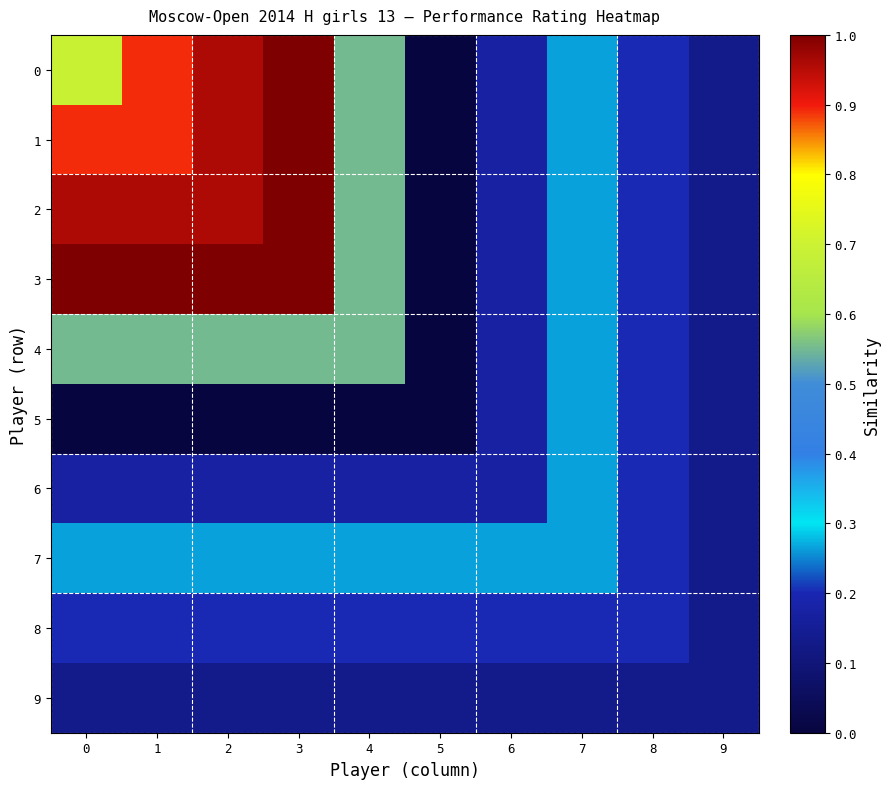

Reading right to left, list all the values displayed in this chart.

0: 9=0.1	8=0.2	7=0.3	6=0.2	5=0.0	4=0.6	3=1.0	2=1.0	1=0.9	0=0.7
1: 9=0.1	8=0.2	7=0.3	6=0.2	5=0.0	4=0.6	3=1.0	2=1.0	1=0.9	0=0.9
2: 9=0.1	8=0.2	7=0.3	6=0.2	5=0.0	4=0.6	3=1.0	2=1.0	1=1.0	0=1.0
3: 9=0.1	8=0.2	7=0.3	6=0.2	5=0.0	4=0.6	3=1.0	2=1.0	1=1.0	0=1.0
4: 9=0.1	8=0.2	7=0.3	6=0.2	5=0.0	4=0.6	3=0.6	2=0.6	1=0.6	0=0.6
5: 9=0.1	8=0.2	7=0.3	6=0.2	5=0.0	4=0.0	3=0.0	2=0.0	1=0.0	0=0.0
6: 9=0.1	8=0.2	7=0.3	6=0.2	5=0.2	4=0.2	3=0.2	2=0.2	1=0.2	0=0.2
7: 9=0.1	8=0.2	7=0.3	6=0.3	5=0.3	4=0.3	3=0.3	2=0.3	1=0.3	0=0.3
8: 9=0.1	8=0.2	7=0.2	6=0.2	5=0.2	4=0.2	3=0.2	2=0.2	1=0.2	0=0.2
9: 9=0.1	8=0.1	7=0.1	6=0.1	5=0.1	4=0.1	3=0.1	2=0.1	1=0.1	0=0.1